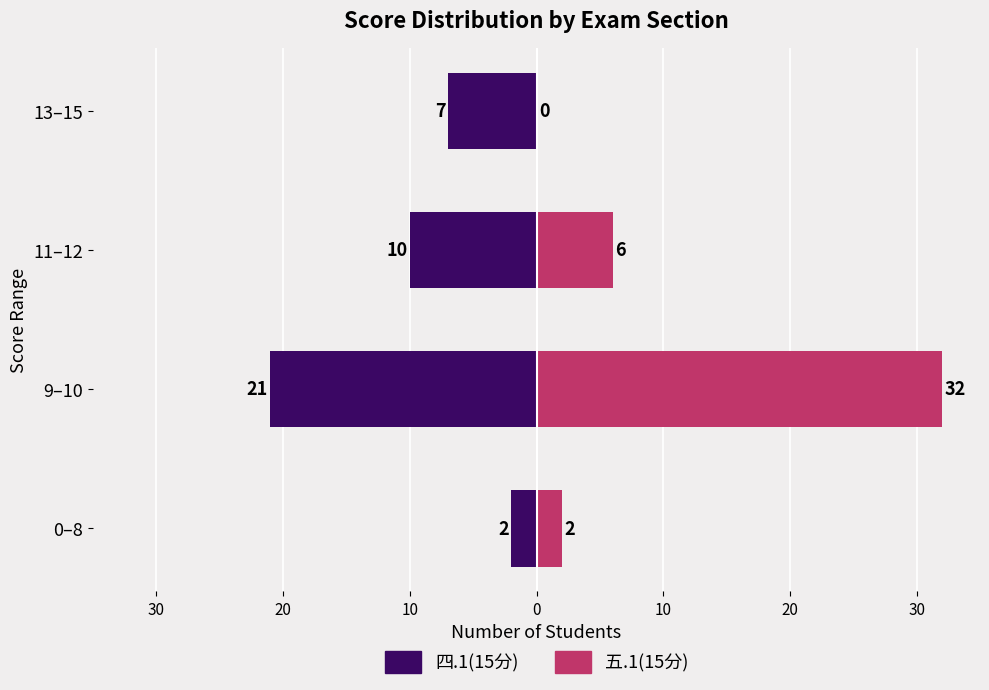

How many bars are there in each group?

2